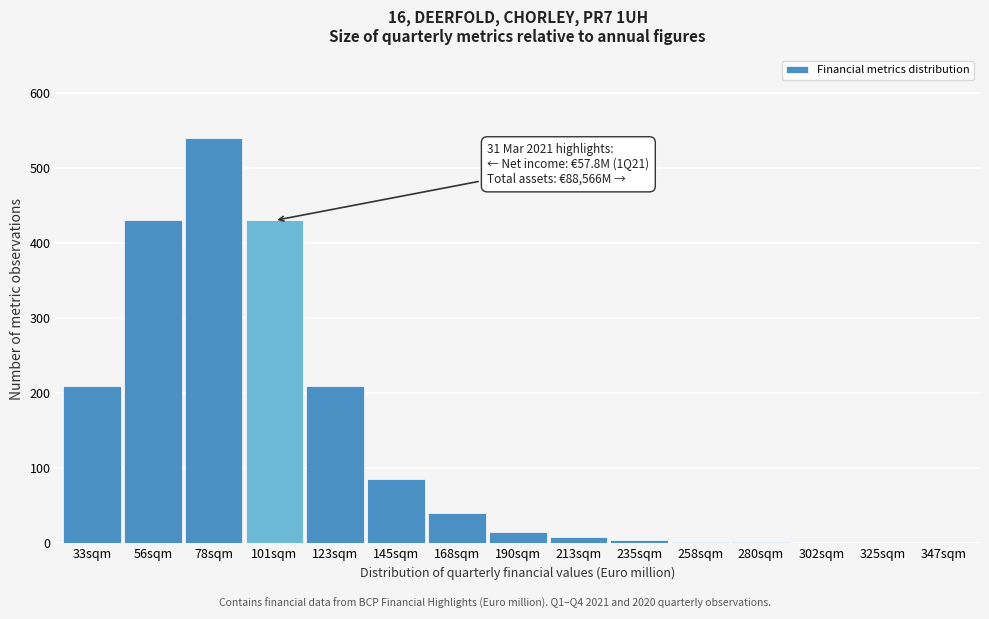

True or false: the data shows 4 at 235sqm.

True